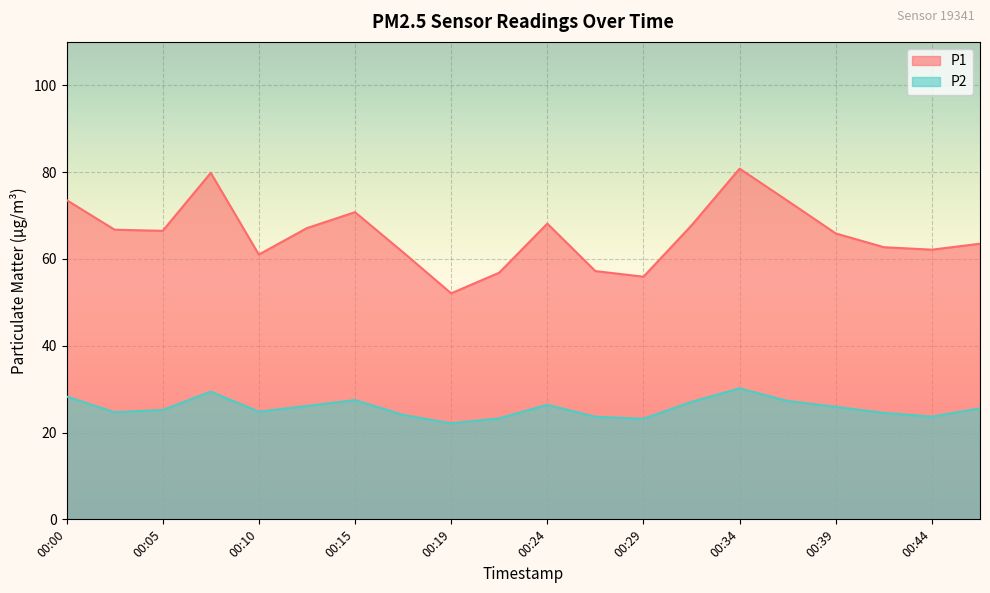

What is the sum of the P1 values at 00:39 and 00:02?

132.6